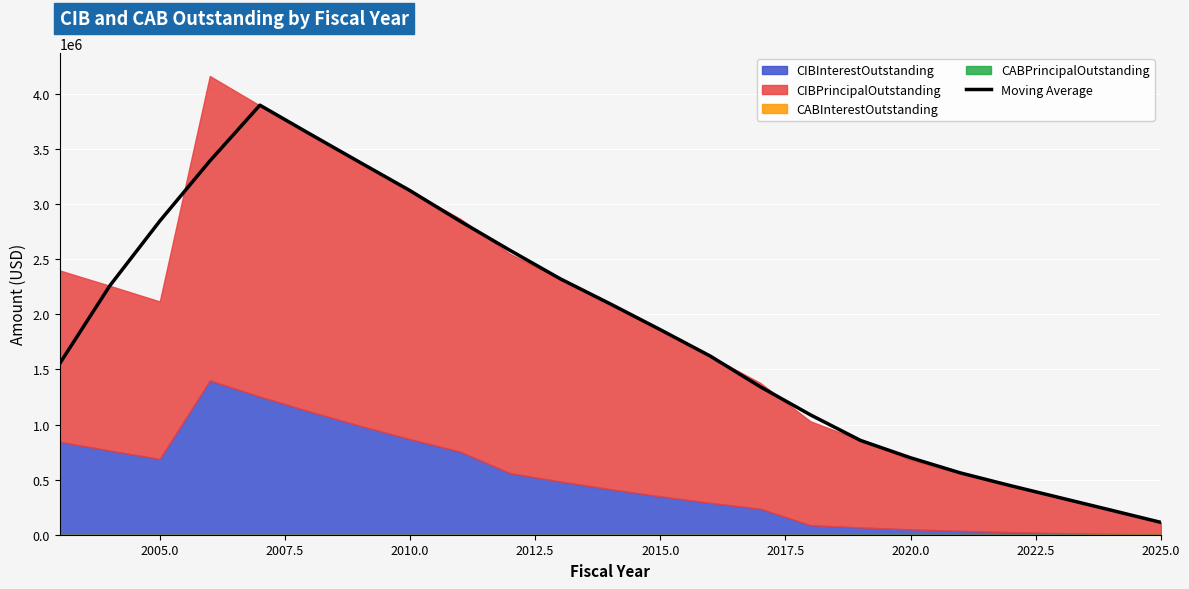

What is the maximum value shown in the chart?

3898908.9